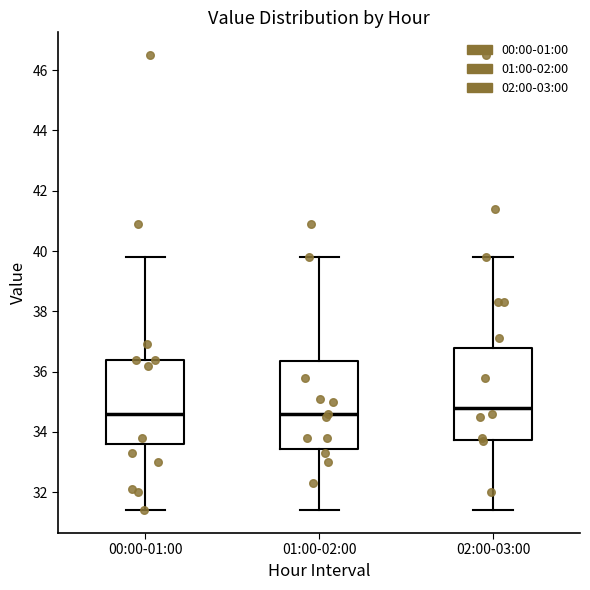

Reading left to right, read every box against the y-axis: the position of its median line, the range the box covers, and the ends of its whiskers. The values are not printed on the chart, so give them approximately, as read against the axis.

00:00-01:00: median 34.6, box 33.6 to 36.4, whiskers 31.4 to 39.8
01:00-02:00: median 34.6, box 33.4 to 36.4, whiskers 31.4 to 39.8
02:00-03:00: median 34.8, box 33.8 to 36.8, whiskers 31.4 to 39.8